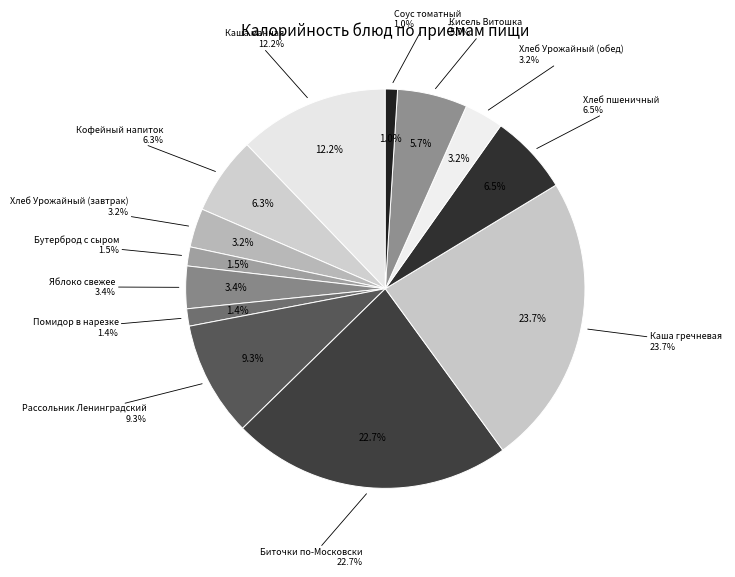

What percentage is the Каша манная slice, to the nearest percent?

12%